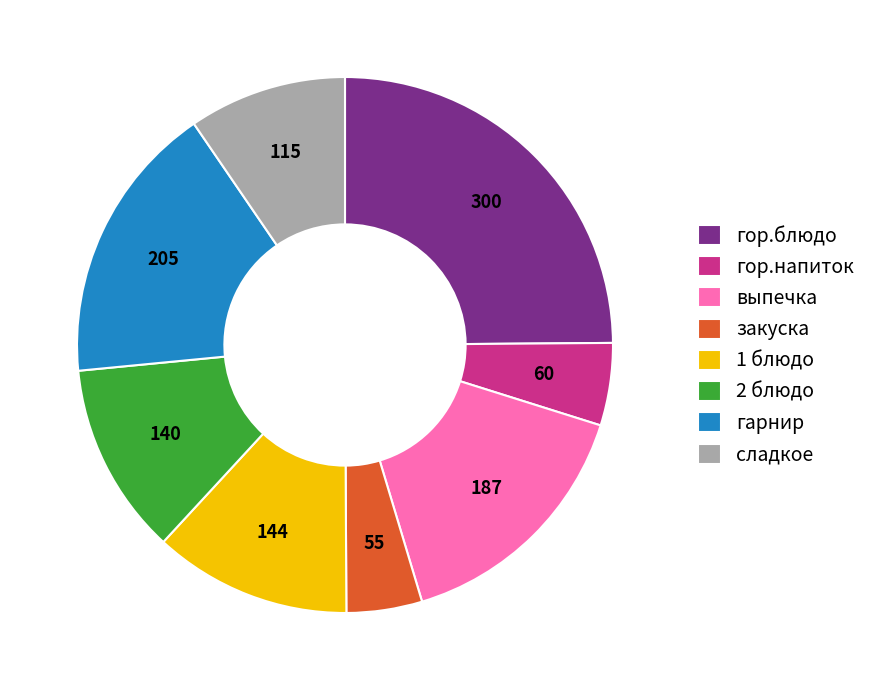

Approximately how many times larger is the value at сладкое compared to гарнир?

0.6